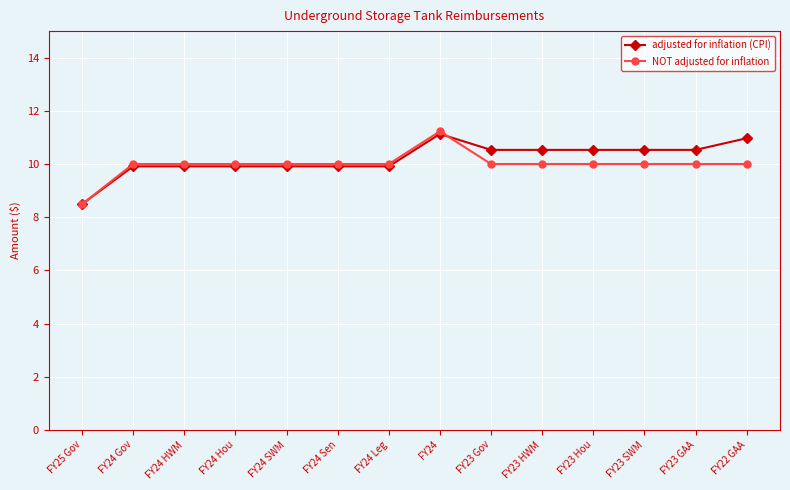

How many lines are shown in the chart?

2